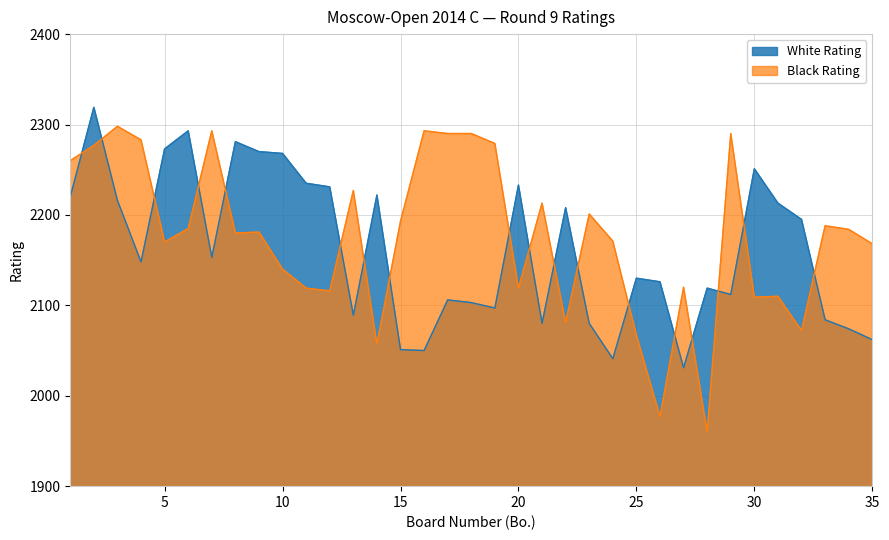

How many lines are shown in the chart?

2